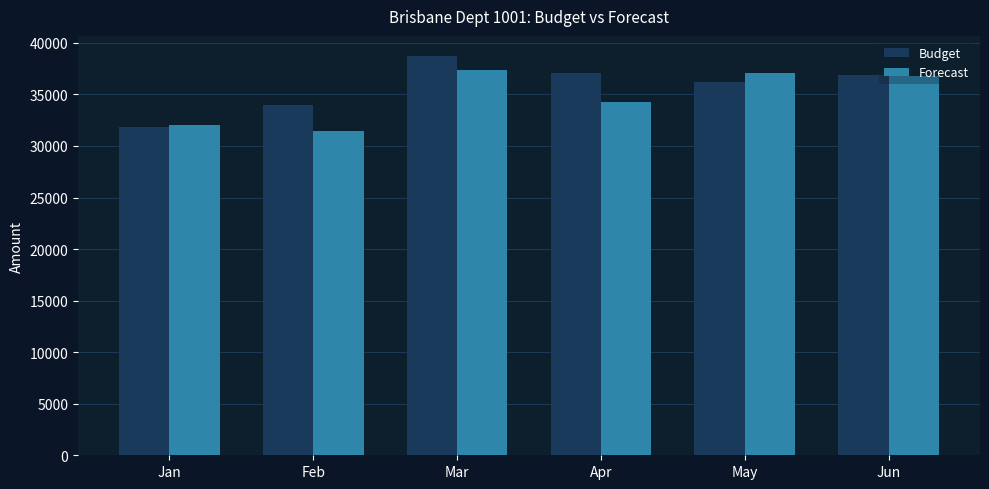

What is the maximum value for Forecast?

37386.8